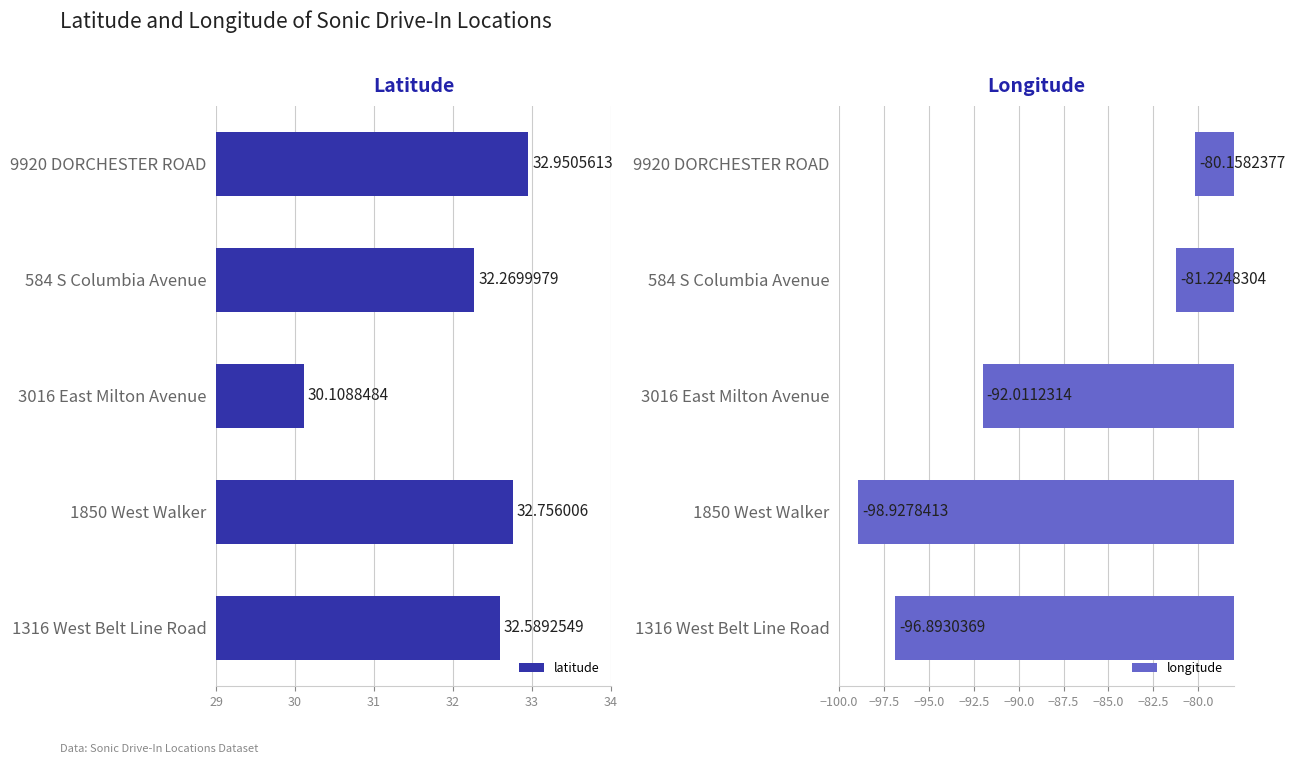

Which series has the largest total across all categories?

latitude